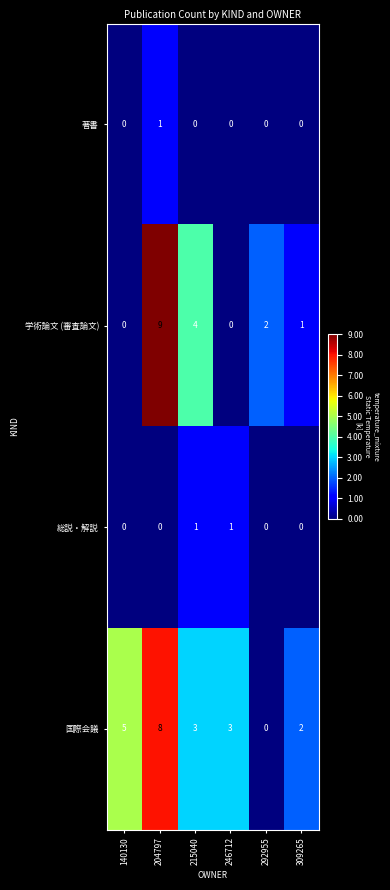

Which label corresponds to the largest value in the chart?

204797